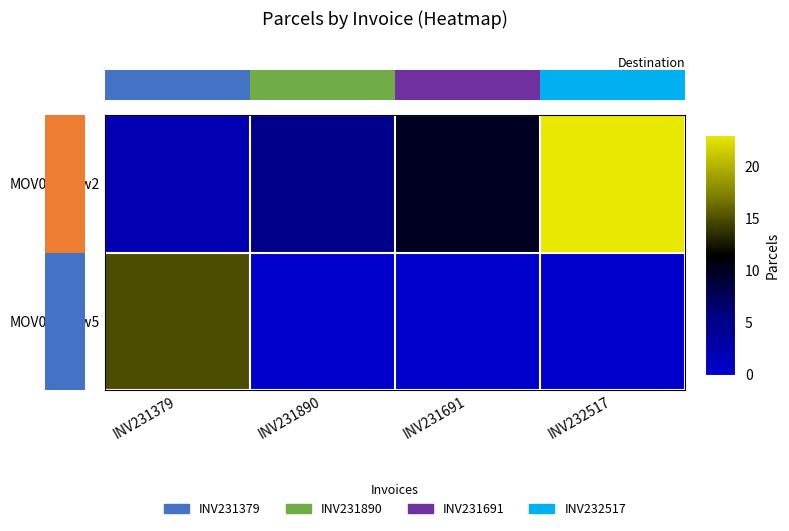

Is the value of MOV001-row2 at INV231379 greater than the value of MOV001-row5 at INV232517?

Yes